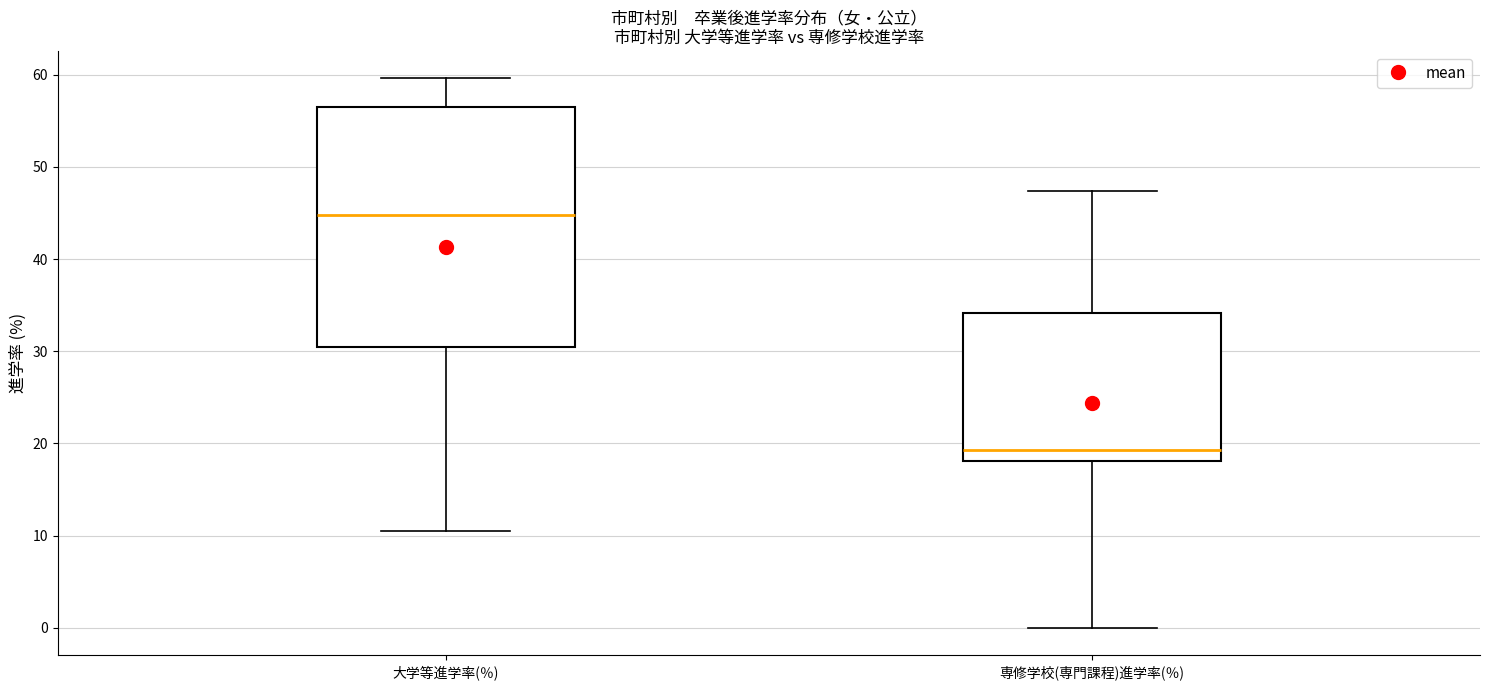

Reading left to right, transcribe this box plot: for each box, give where its median line is, the range the box spans, and where its two whiskers end, as read against the y-axis. The values are not printed on the chart, so give them approximately, as read against the axis.

大学等進学率(％): median 45, box 30 to 56, whiskers 11 to 60
専修学校(専門課程)進学率(％): median 19, box 18 to 34, whiskers 0 to 47